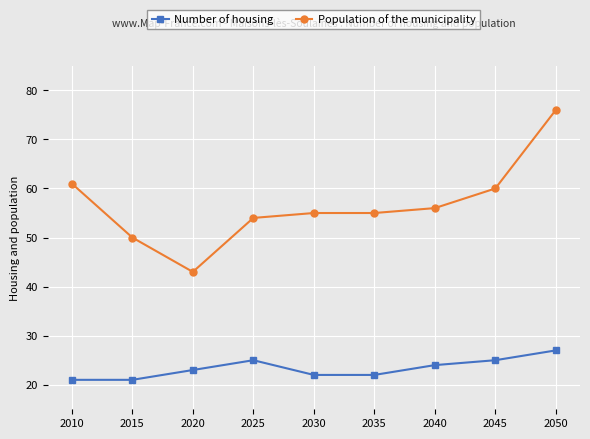

Between 2020 and 2030, which series saw the biggest shift?

Population of the municipality